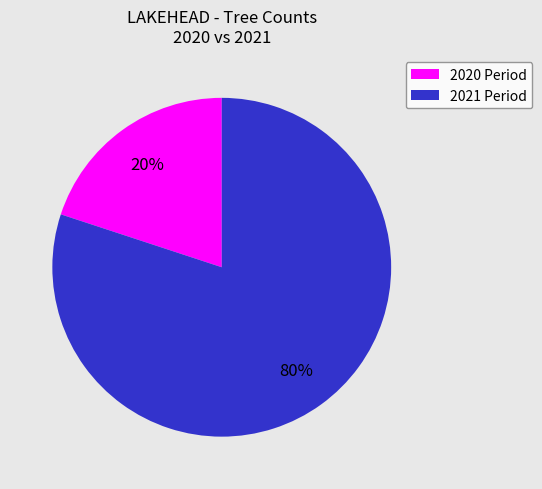

To the nearest percent, what is the difference between the largest and smallest slice percentages?

60%